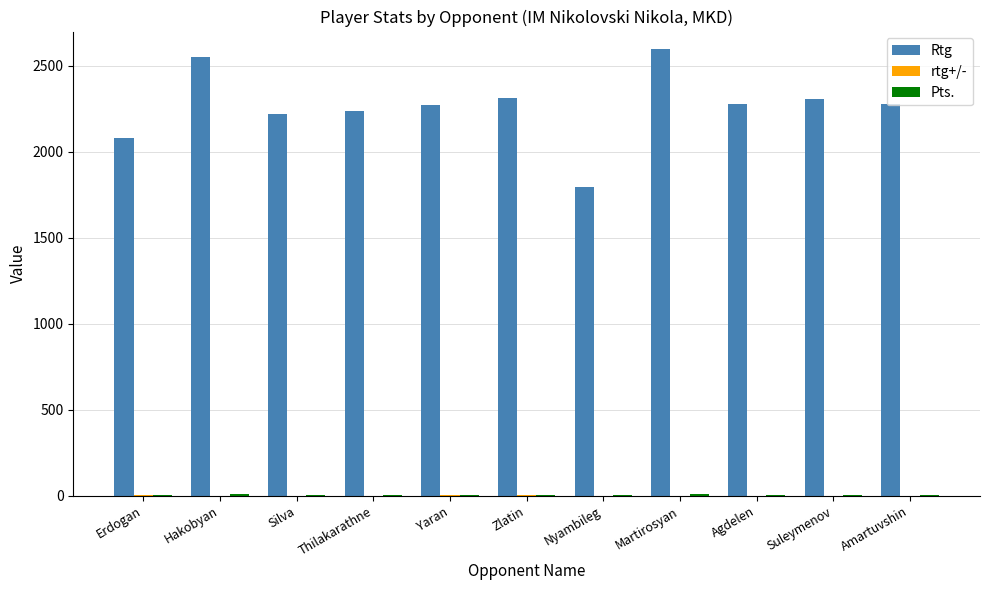

Is it true that Rtg equals 2083.0 at Erdogan?

True